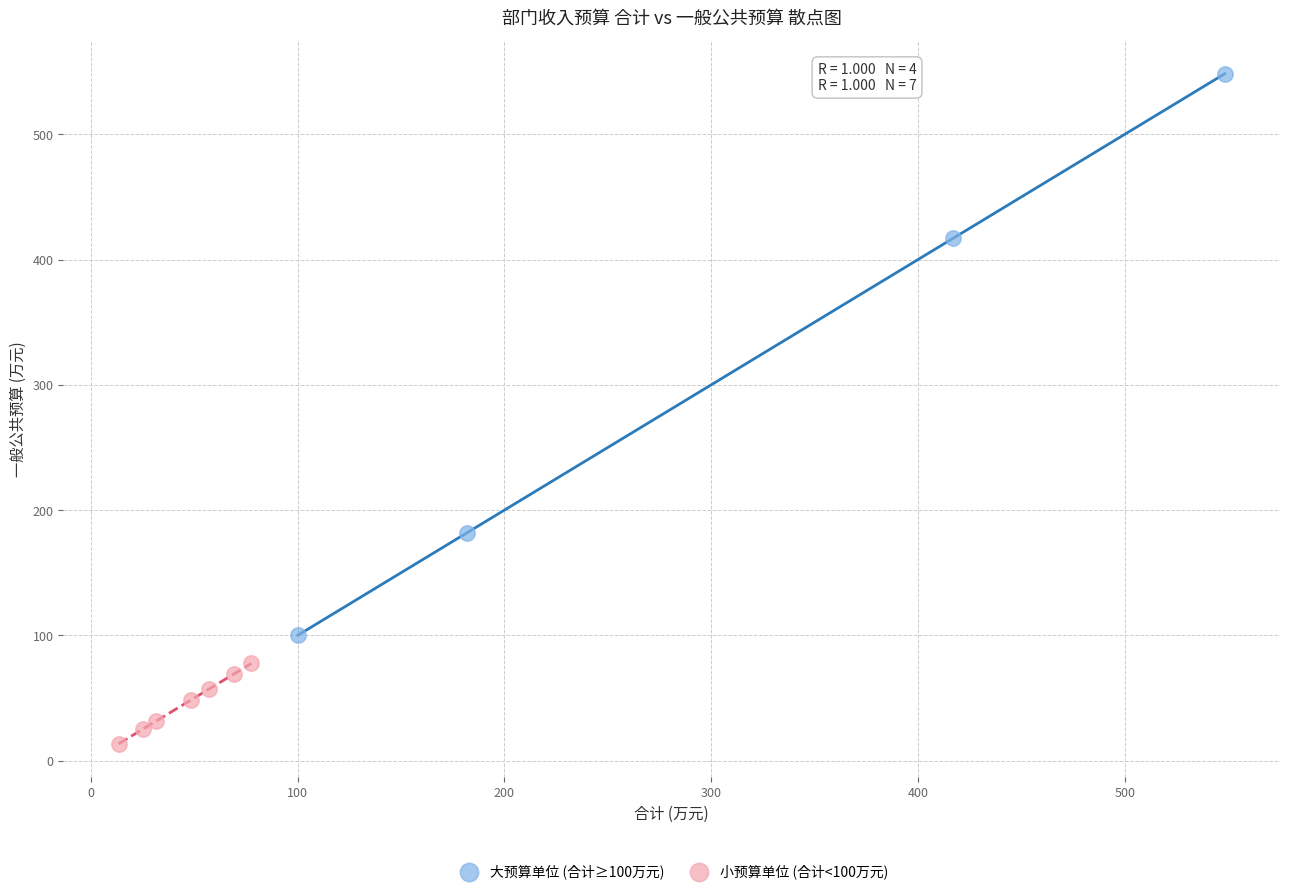

What are all the series names shown in the legend?

大预算单位 (合计≥100万元), 小预算单位 (合计<100万元)